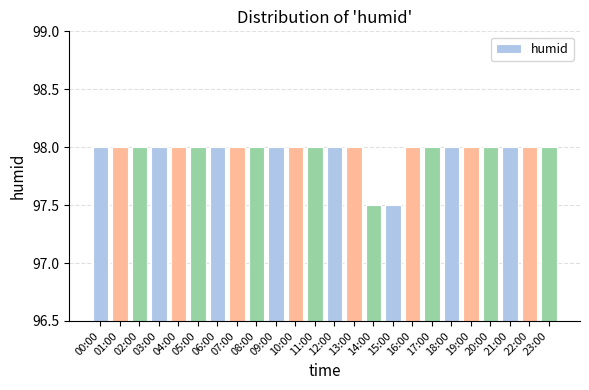

How many series are shown in this chart?

1